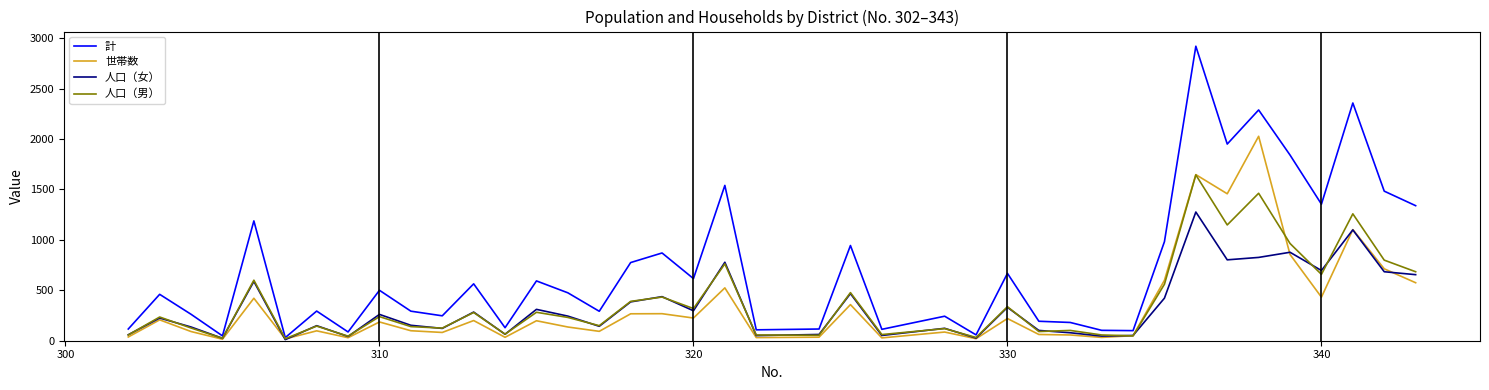

What is the maximum value shown in the chart?

2920